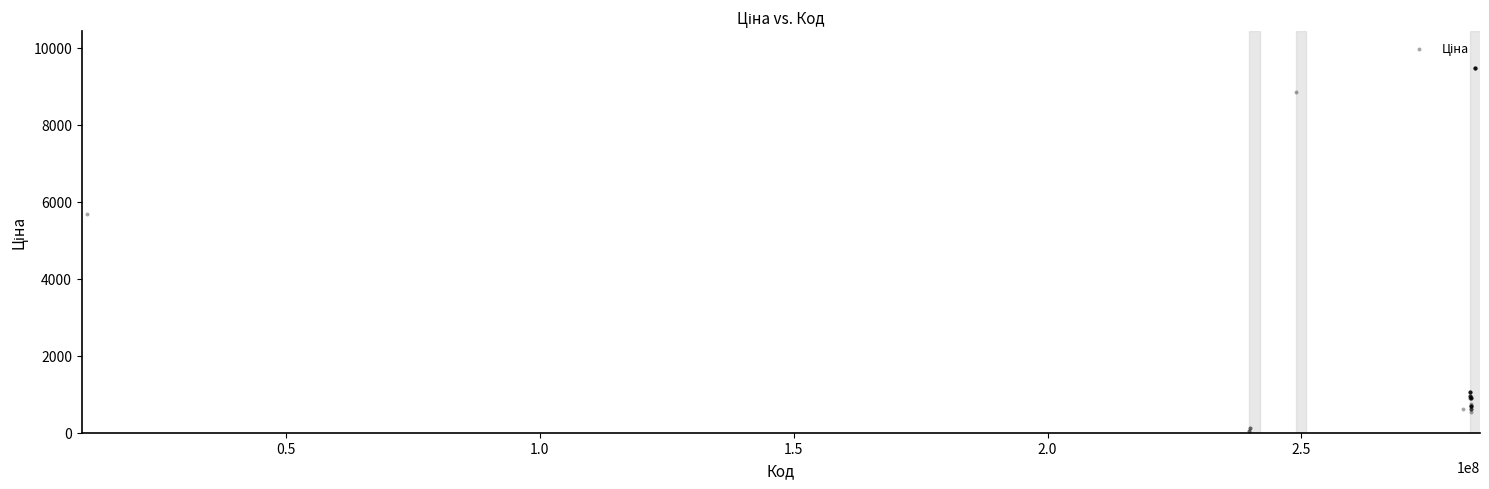

What Y value in the scatter plot is closest to 4768?

5673.8